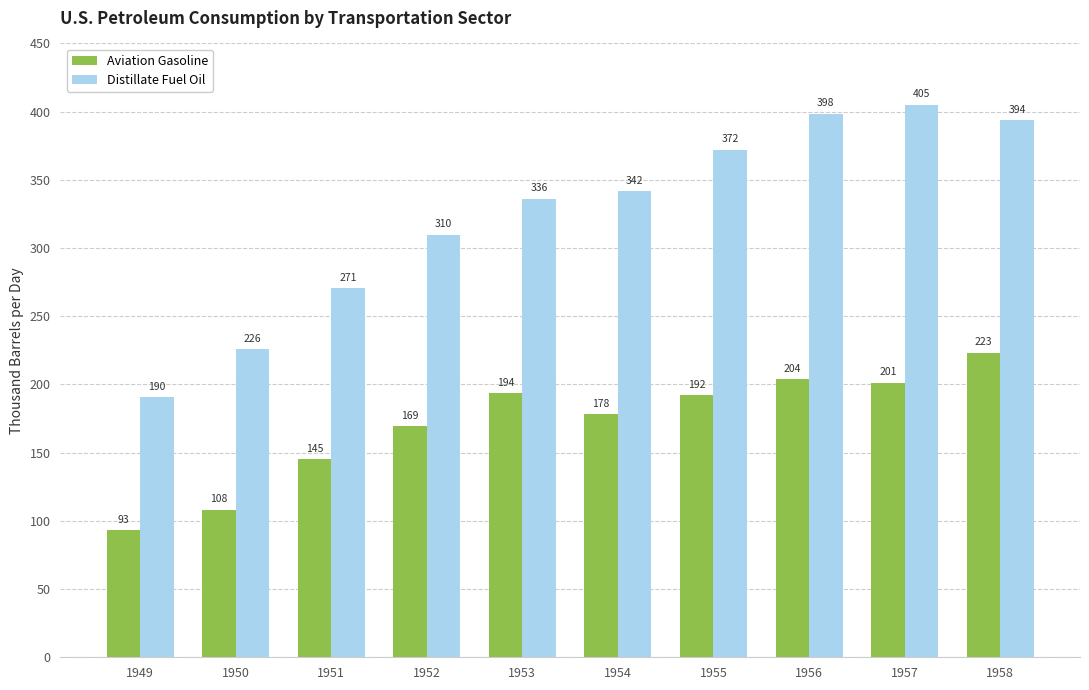

Does the chart contain any negative values?

No